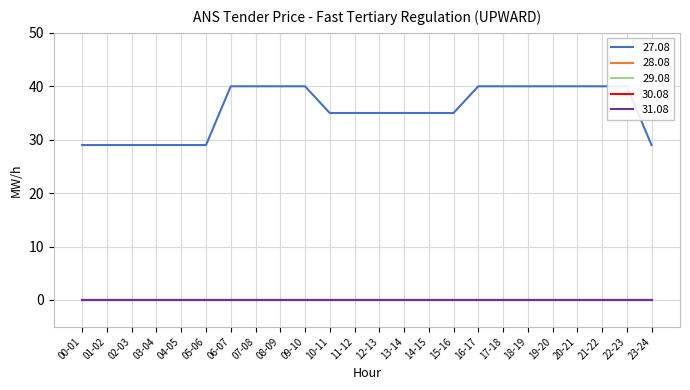

What is the value of the 27.08 point at the 18th from the left?

40